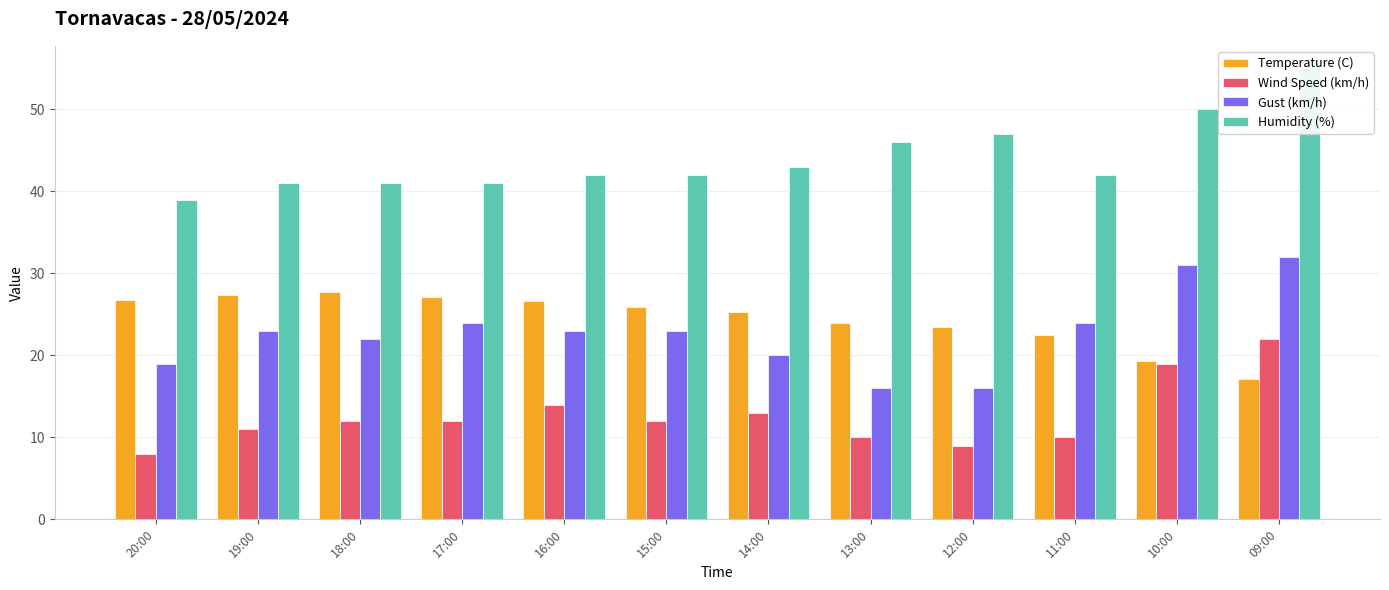

Which series has the largest range (max minus min)?

Gust (km/h)